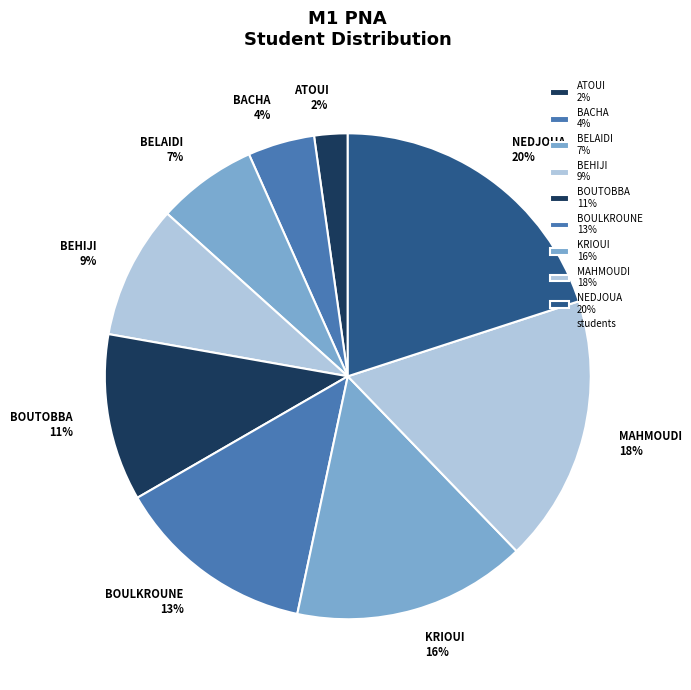

Which category has the biggest portion of the pie?

NEDJOUA